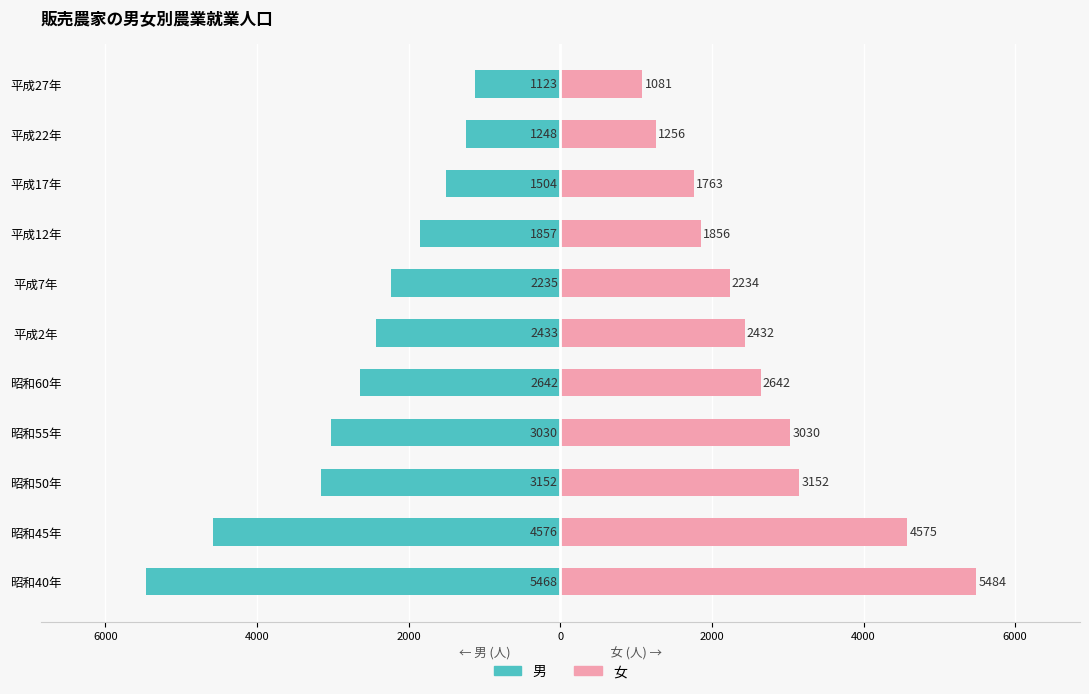

How many categories are shown in the chart?

11